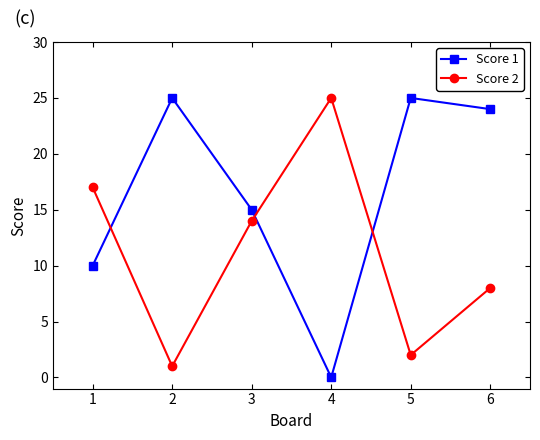

The value of Score 2 at 5 is 3. True or false?

False